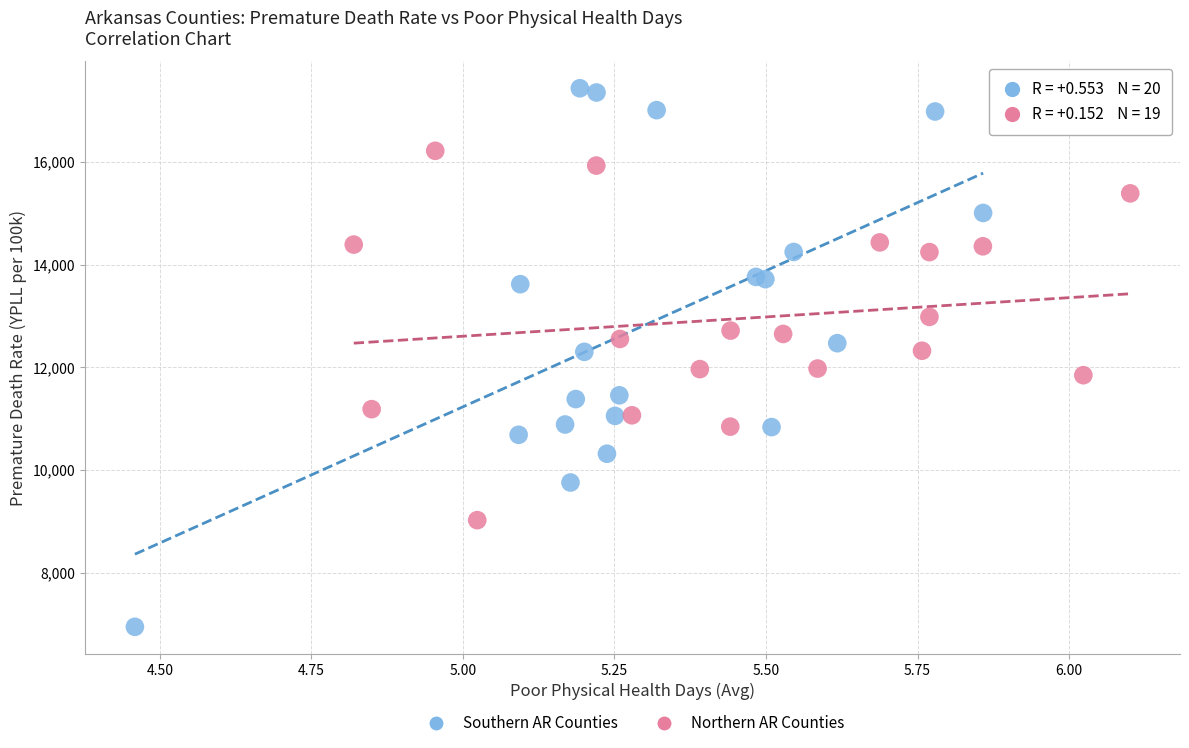

Which series has the widest spread of Y values?

Southern AR Counties